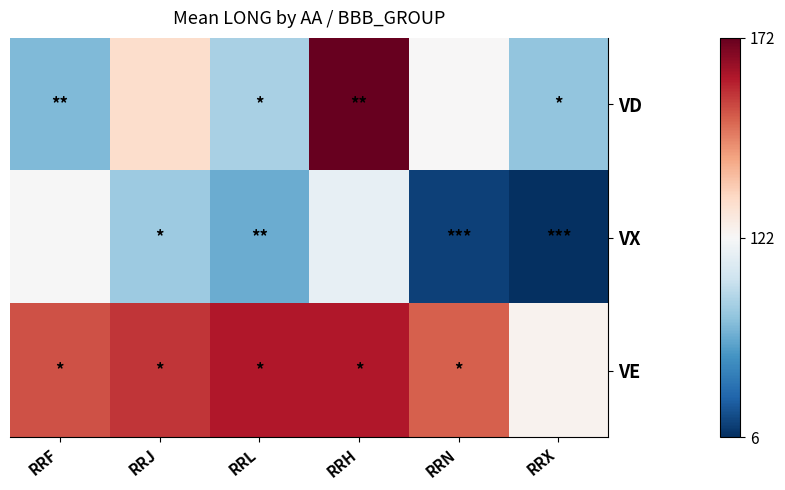

Reading left to right, extract all data points from this chart.

VD: RRF=70.7	RRJ=131.1	RRL=84.9	RRH=172.1	RRN=122.4	RRX=76.4
VX: RRF=122.1	RRJ=79.5	RRL=64.0	RRH=112.6	RRN=13.4	RRX=5.7
VE: RRF=153.8	RRJ=157.7	RRL=162.0	RRH=162.1	RRN=152.2	RRX=124.0